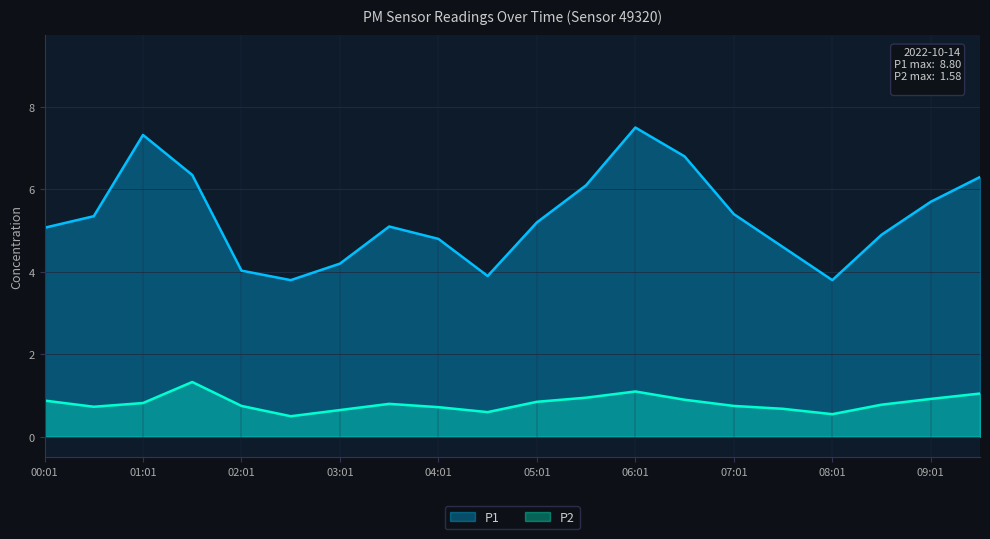

What is the label of the 19th point from the left?

09:01